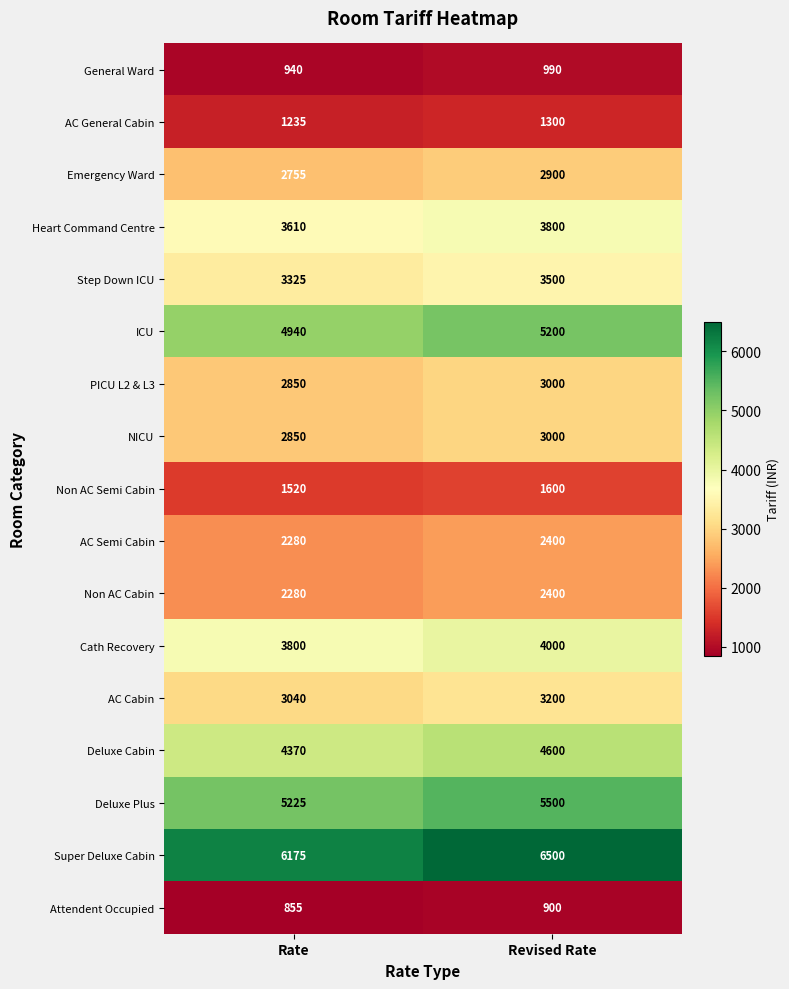

What is the difference between the highest and lowest values at Rate?

5320